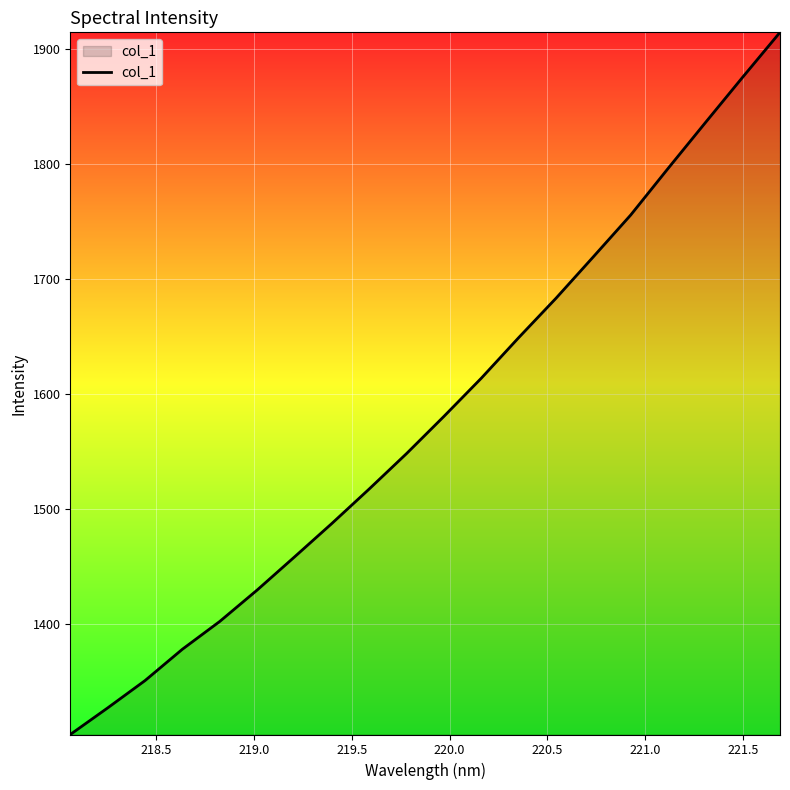

What is the maximum value shown in the chart?

1914.1